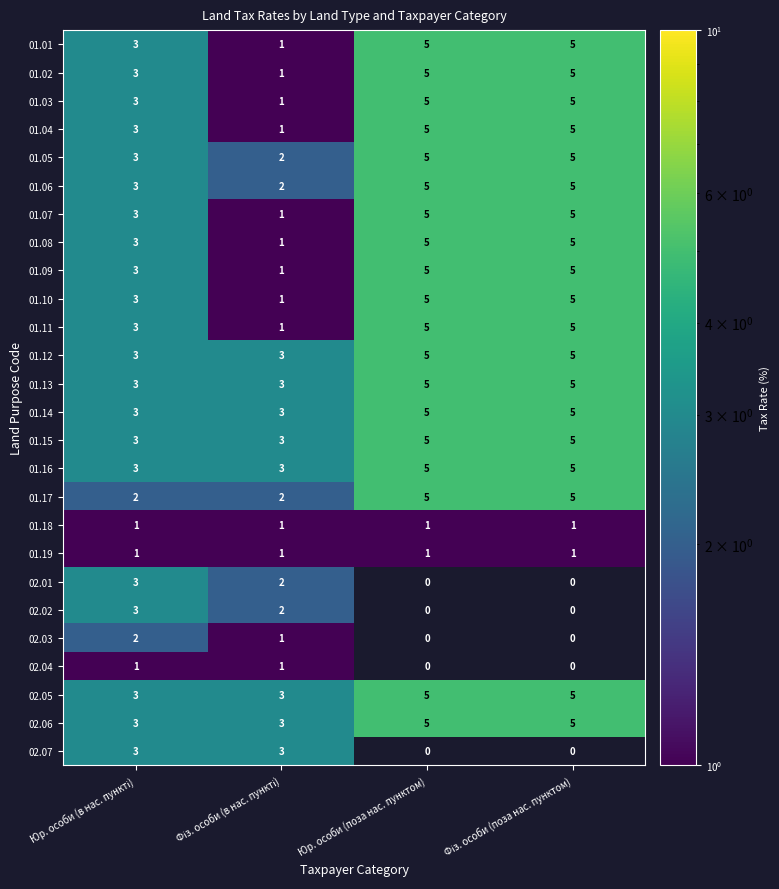

What is the sum of all 01.09 values?

14